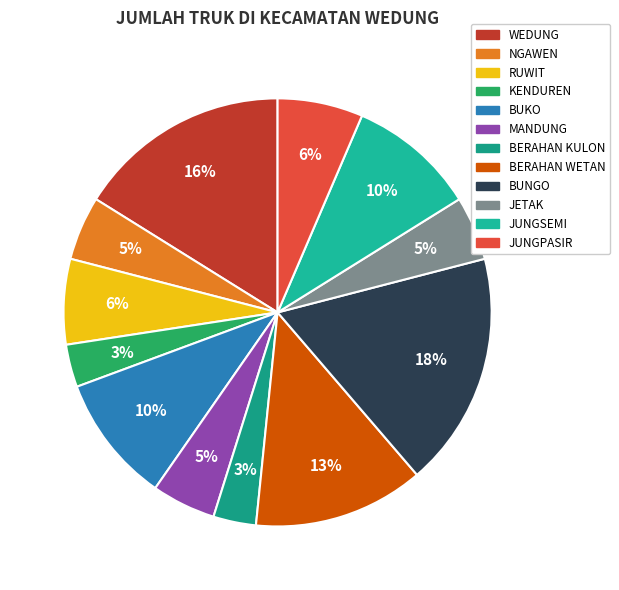

How many segments does this pie chart have?

12